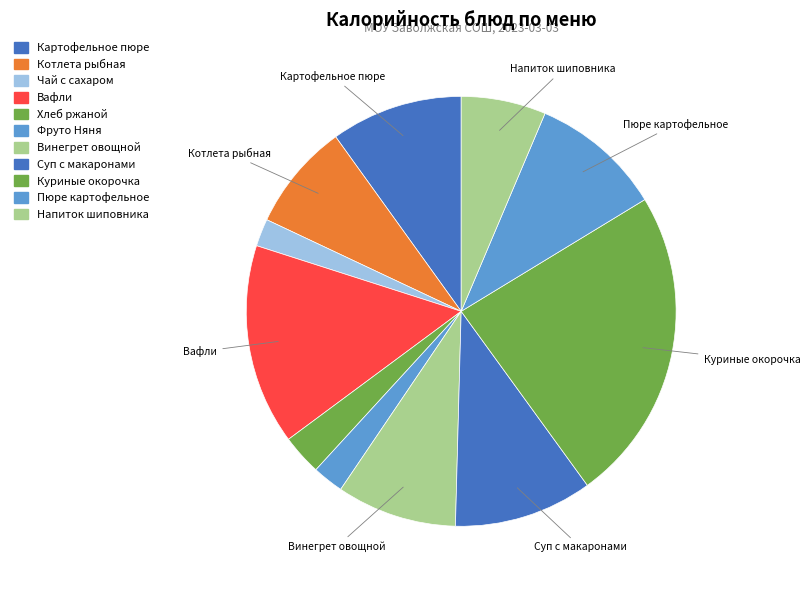

Is there any slice that represents more than half of the pie?

No